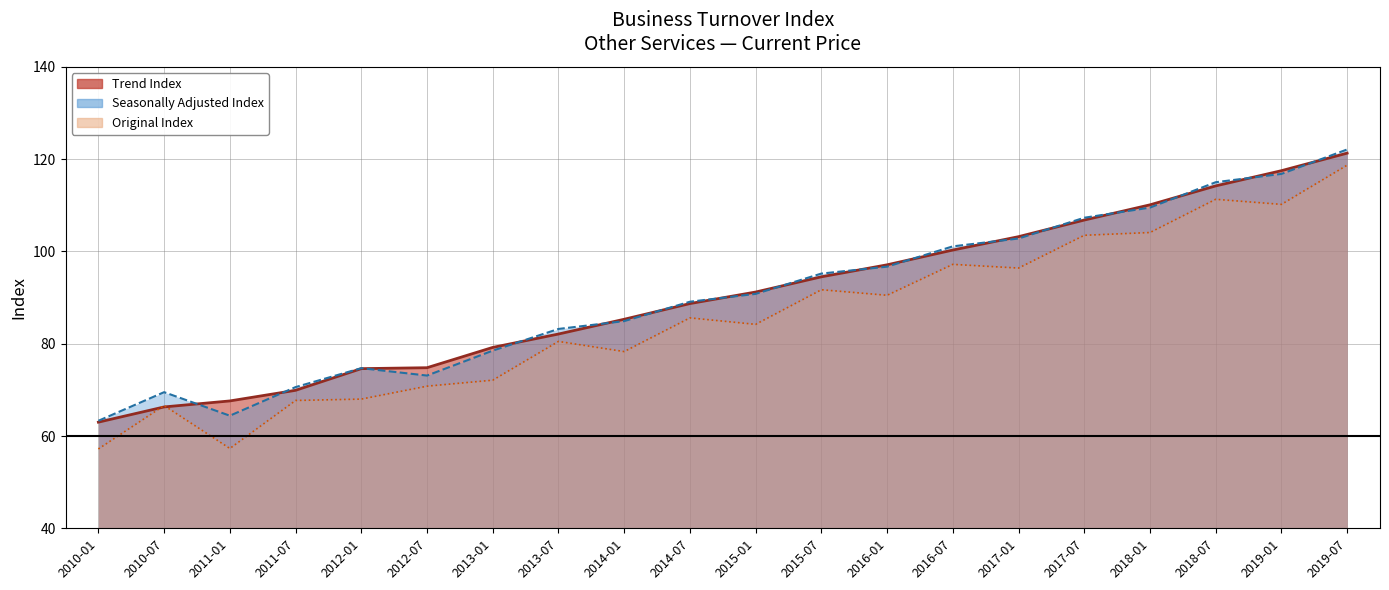

How many distinct data groups are displayed?

3